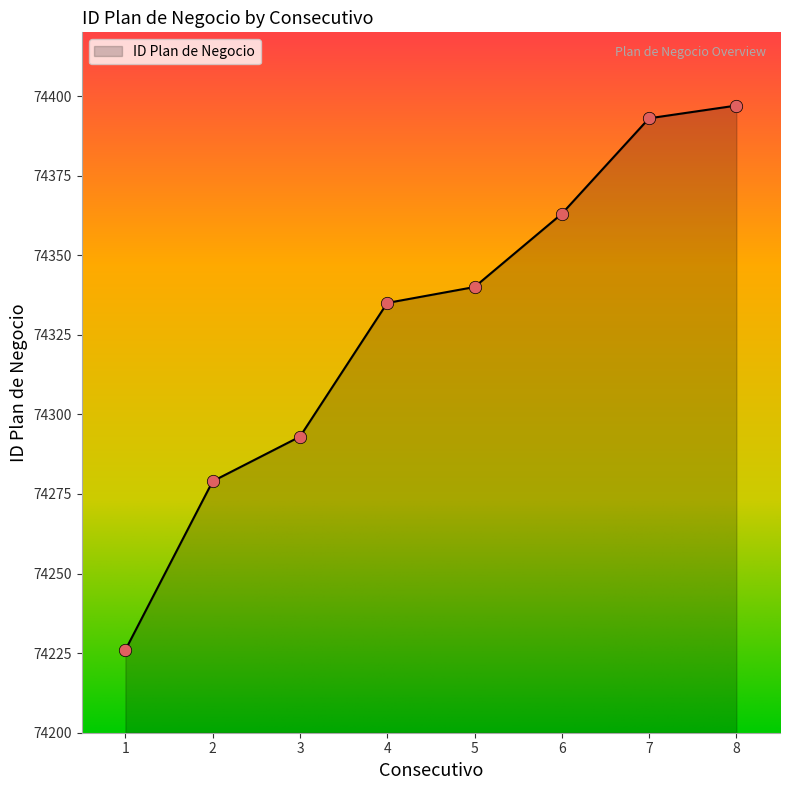

Approximately how many times larger is the value at 3 compared to 2?

1.0